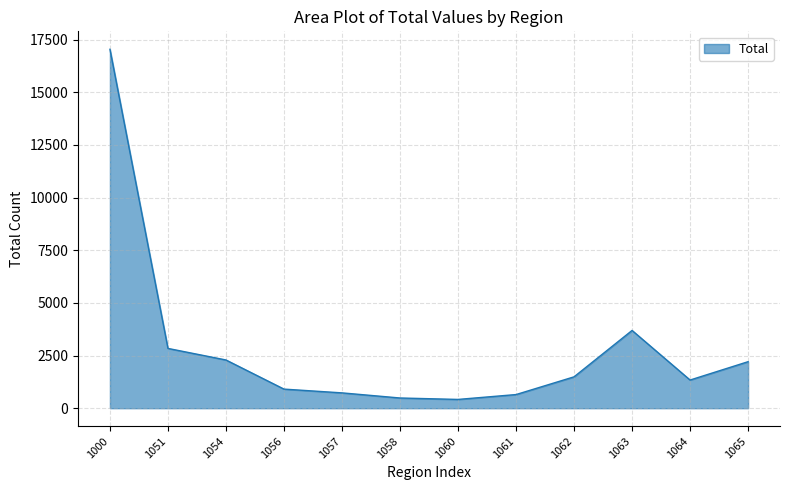

Where is the data nearest to the value 8730?

1063